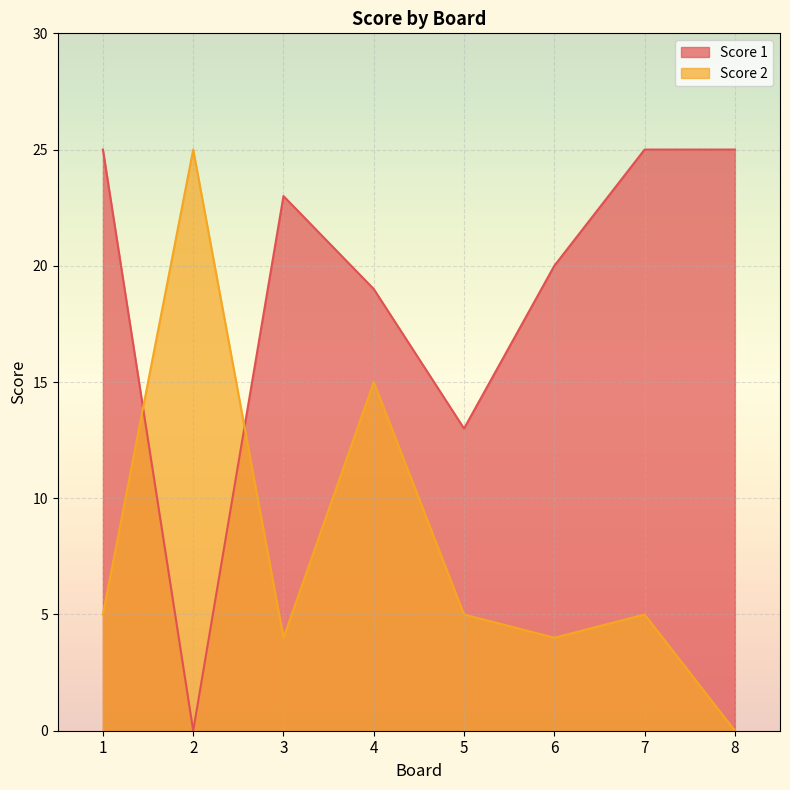

Reading left to right, list all the values displayed in this chart.

Score 1: 25	0	23	19	13	20	25	25
Score 2: 5	25	4	15	5	4	5	0